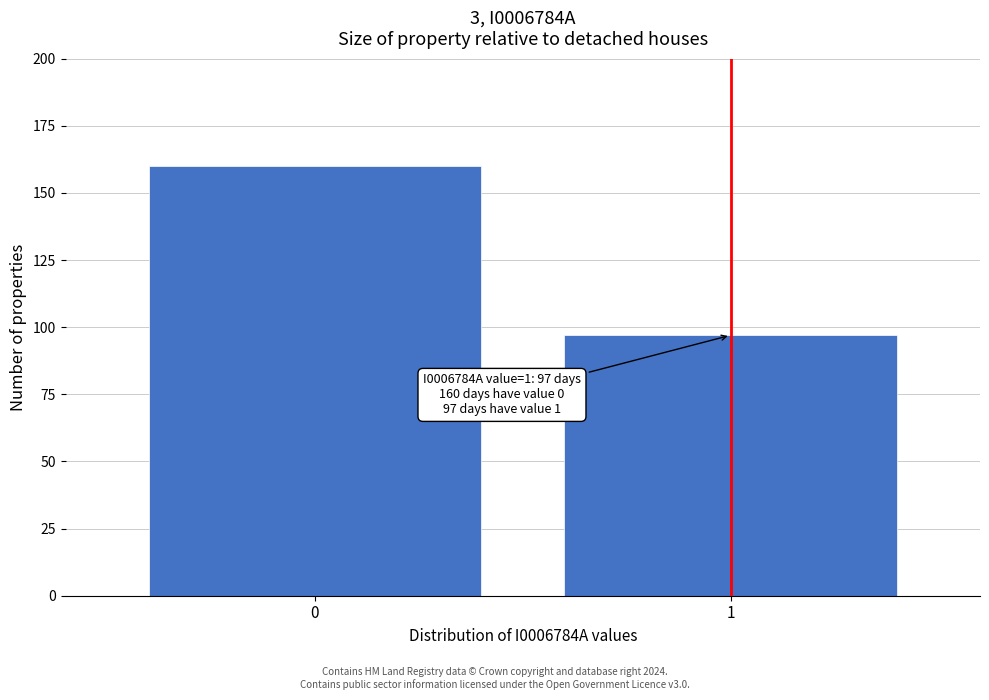

Reading right to left, transcribe all the data shown in this chart.

1=97	0=160